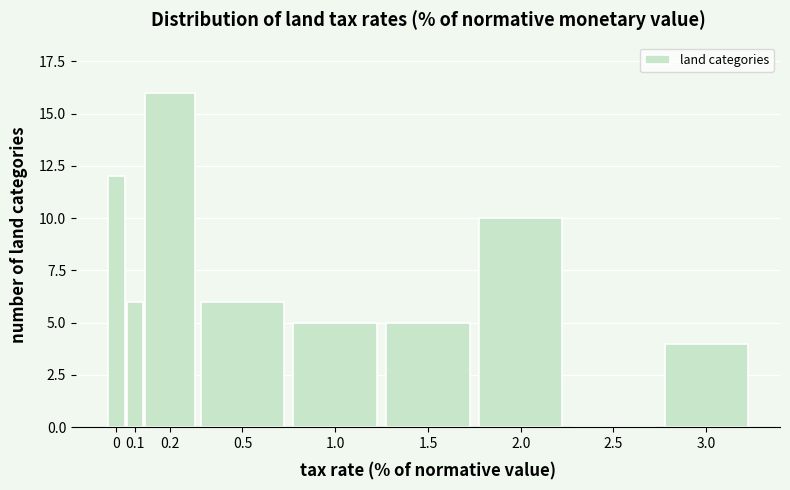

Reading right to left, what are all the values shown in this chart?

3.0=4	2.5=0	2.0=10	1.5=5	1.0=5	0.5=6	0.2=16	0.1=6	0=12